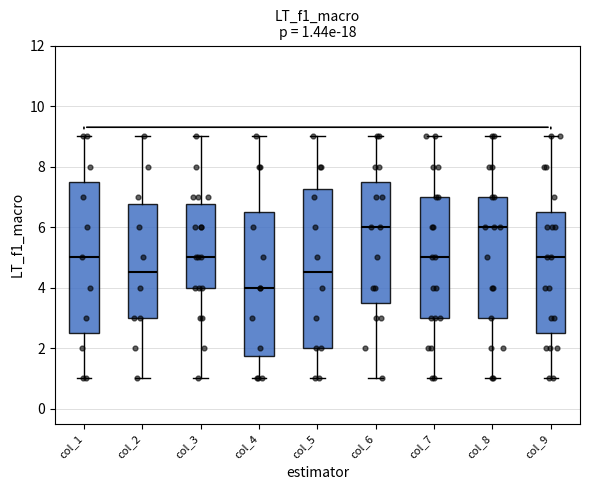

Comparing the boxes themselves (not the whiskers), which one is the tallest?

col_5